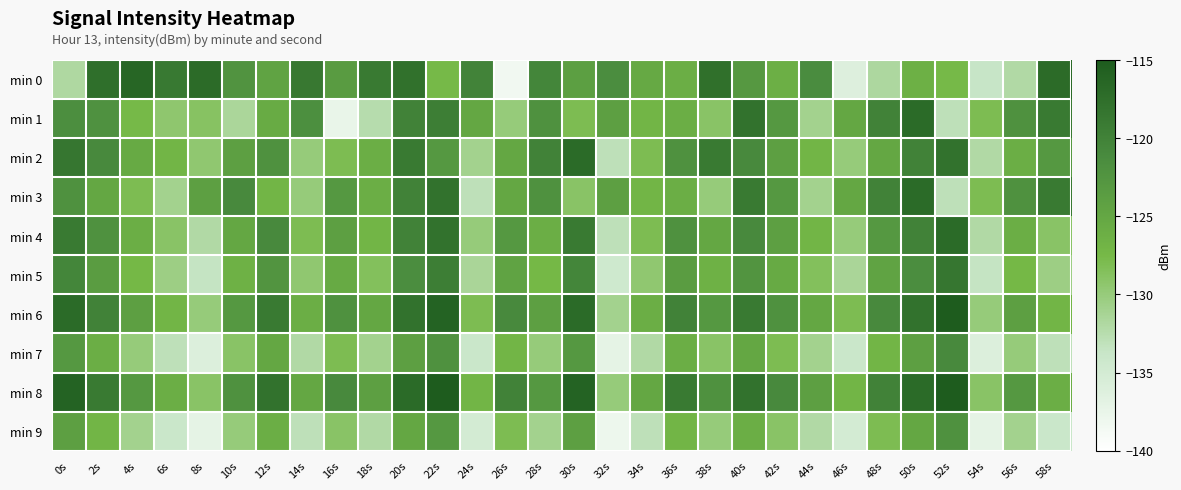

How many categories are shown in the chart?

30